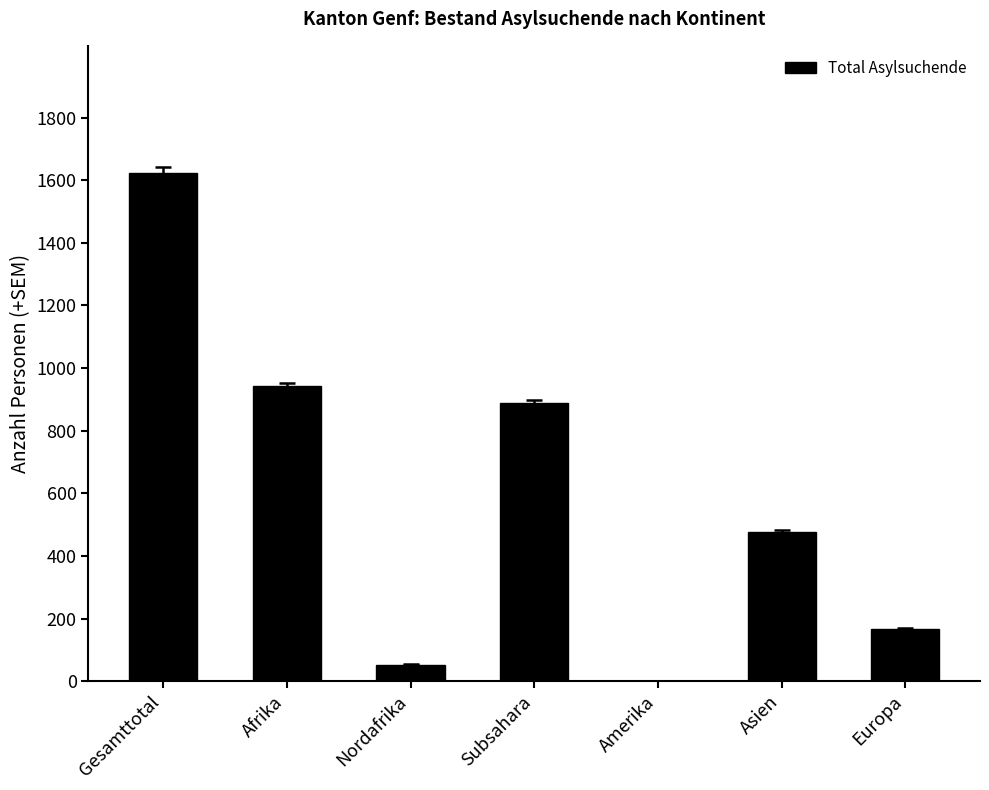

What is the ratio of the value at Europa to the value at Subsahara?

0.2